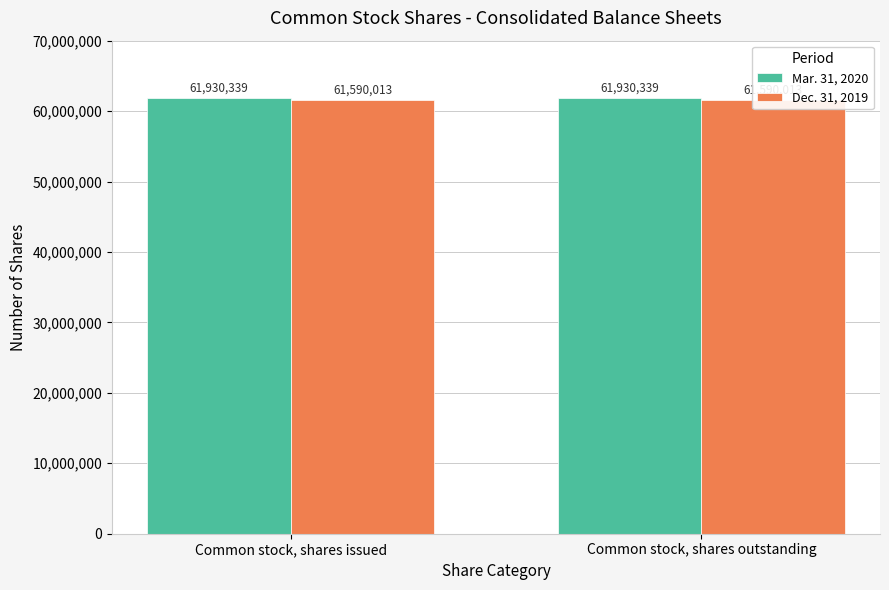

What is the sum of the Dec. 31, 2019 values at Common stock, shares issued and Common stock, shares outstanding?

123180026